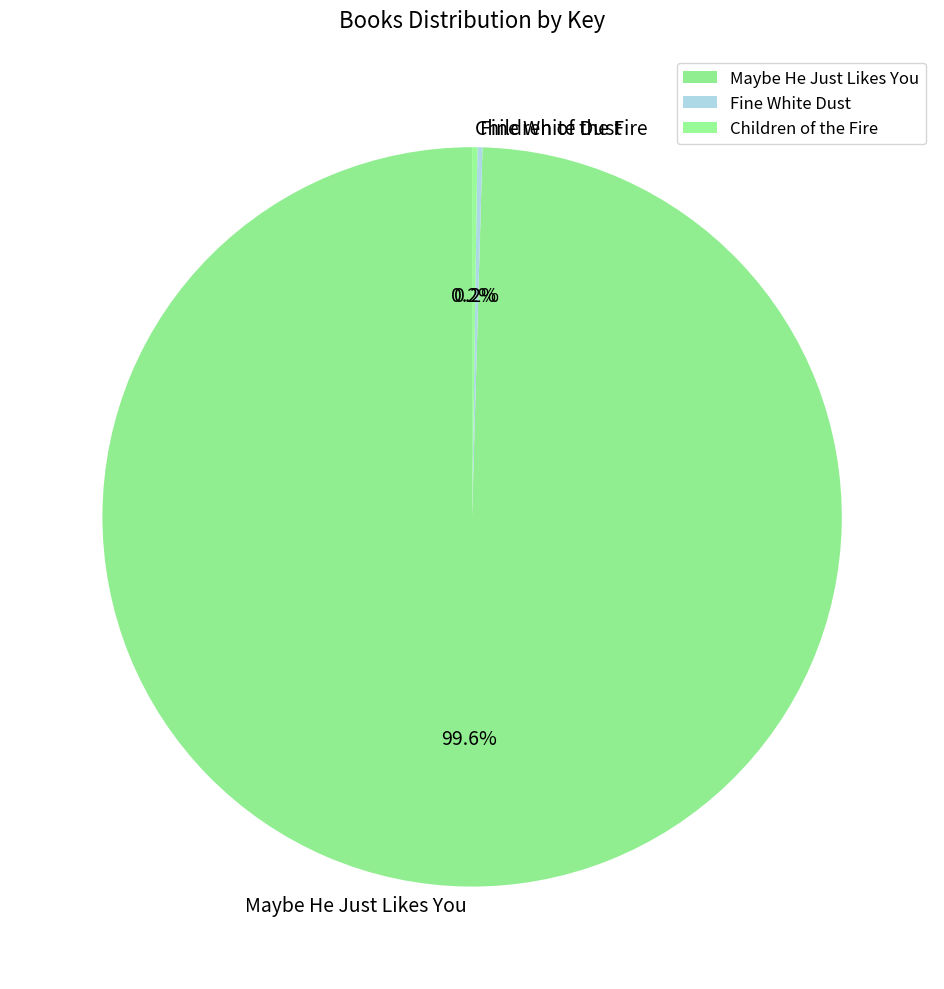

Which category has the biggest portion of the pie?

Maybe He Just Likes You